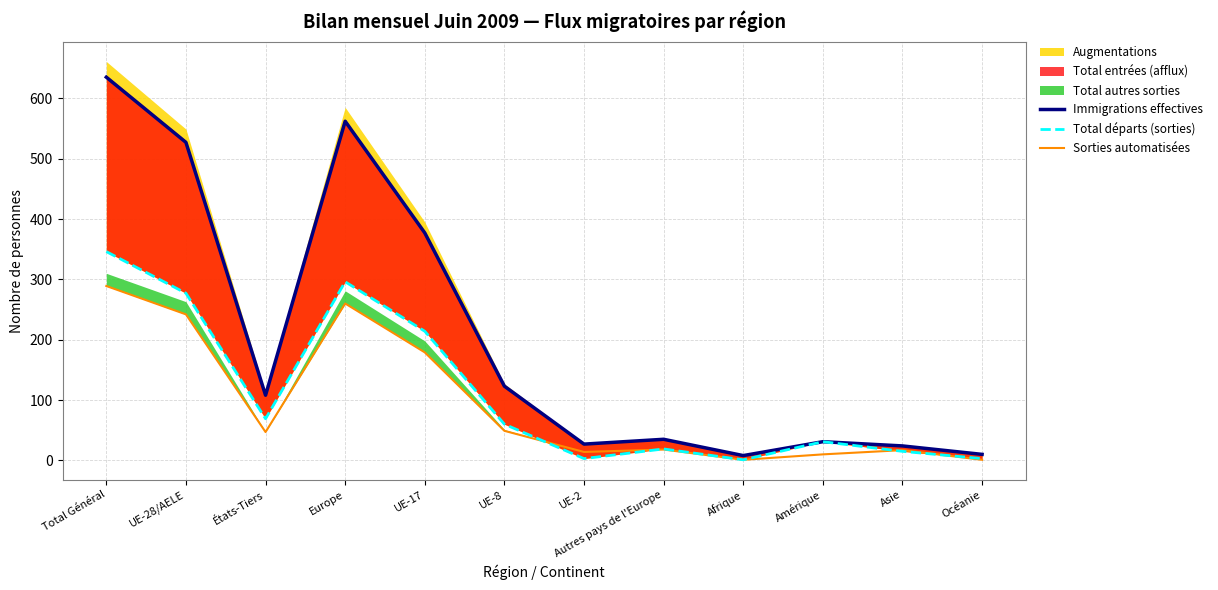

What is the sum of the Sorties automatisées values at Océanie and UE-2?

15